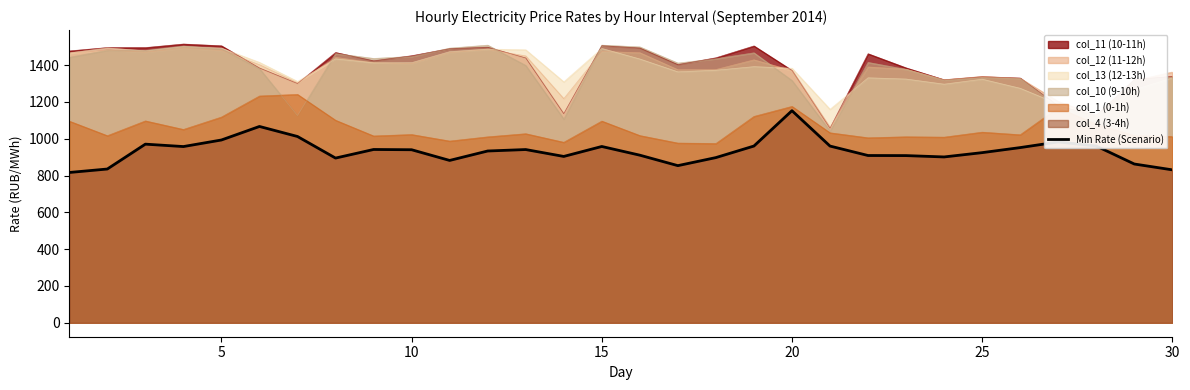

What is the sum of all values?

28022.2